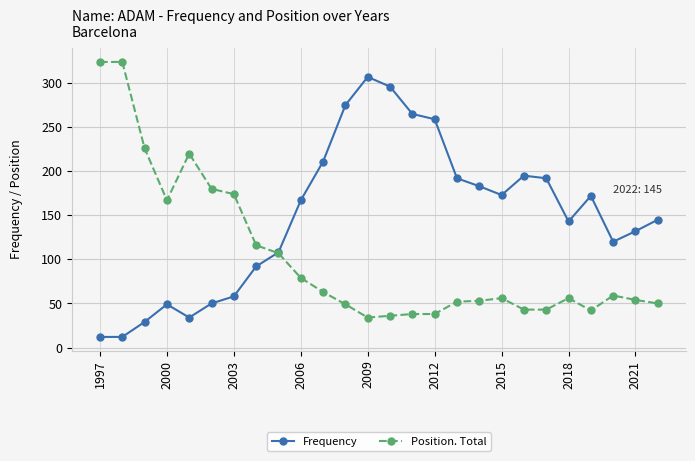

How many lines are shown in the chart?

2